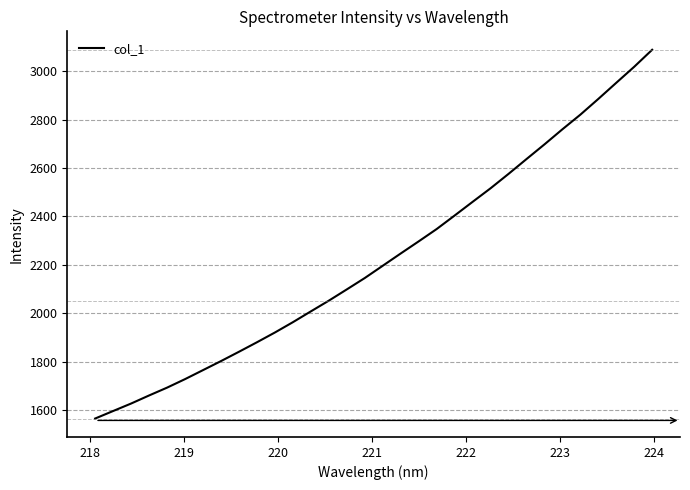

True or false: there are more than 0 points higher than both neighbors.

False